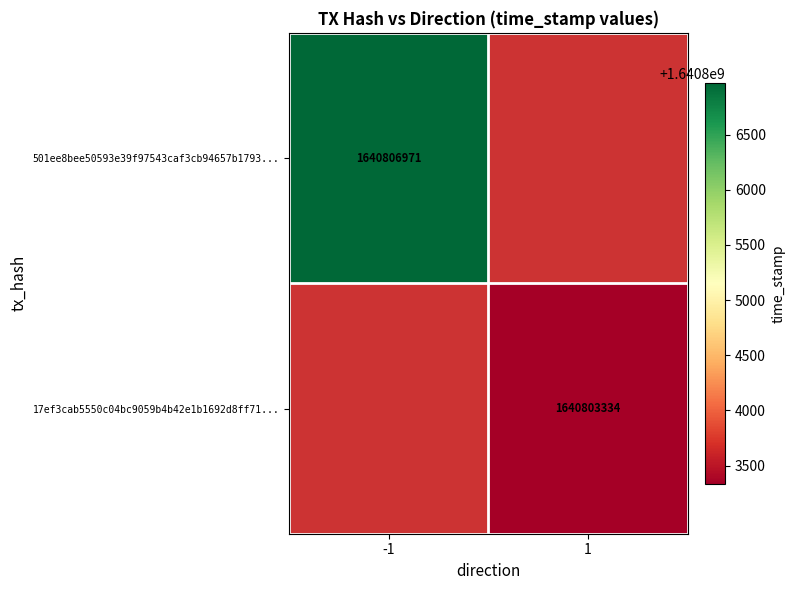

The 501ee8bee50593e39f97543caf3cb94657b1793... series shows 1049648539 at -1. True or false?

False